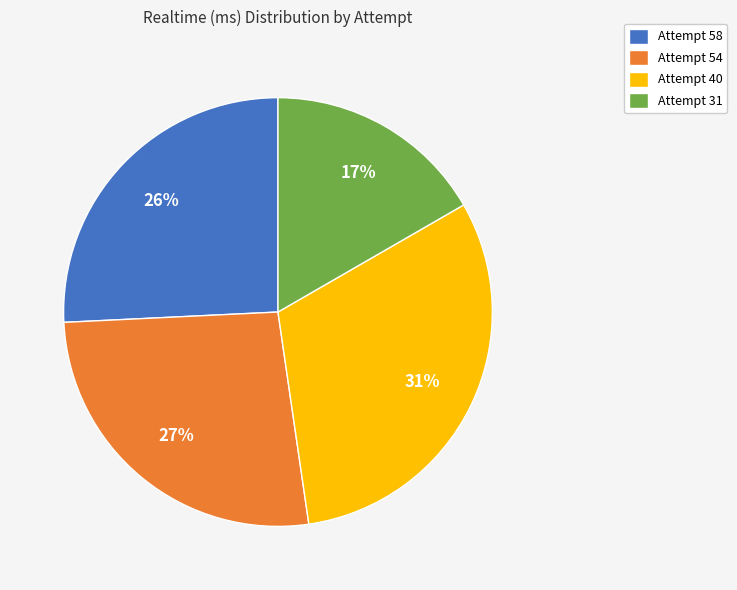

Which slice is the largest?

Attempt 40